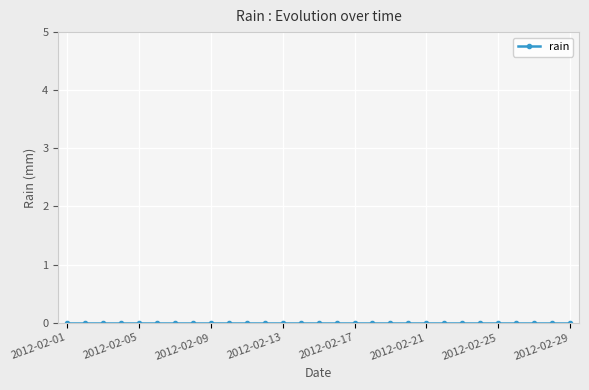

How many lines are shown in the chart?

1